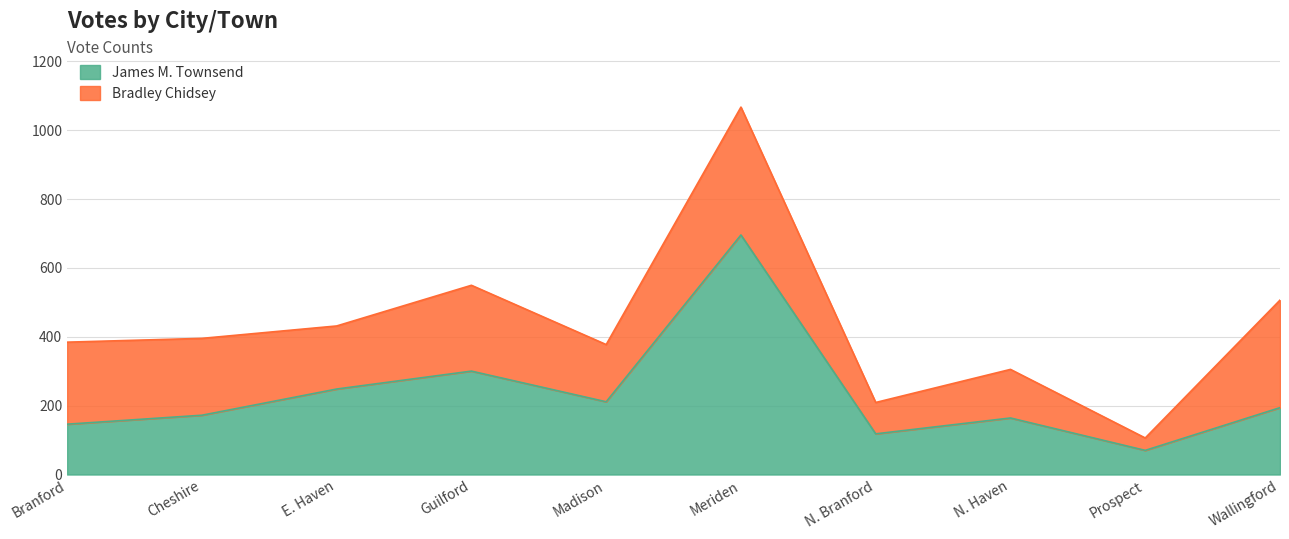

How many lines are shown in the chart?

2